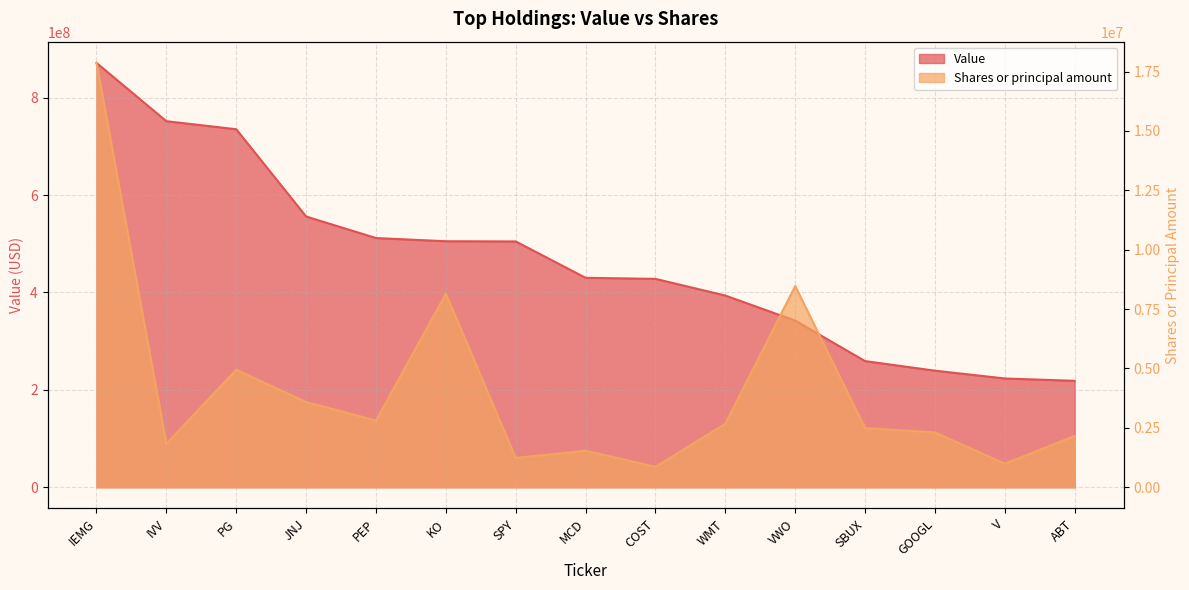

Reading right to left, list all the values displayed in this chart.

Value: ABT=218590165	V=223390052	GOOGL=239439129	SBUX=259065131	VWO=342232602	WMT=393706835	COST=427957112	MCD=430145593	SPY=504825769	KO=505248183	PEP=511811443	JNJ=556054905	PG=735257924	IVV=751751862	IEMG=871518254
Shares or principal amount: ABT=2158702	V=990819	GOOGL=2308292	SBUX=2487901	VWO=8471104	WMT=2670104	COST=861306	MCD=1538377	SPY=1233117	KO=8145223	PEP=2807523	JNJ=3587451	PG=4944905	IVV=1828724	IEMG=17862641